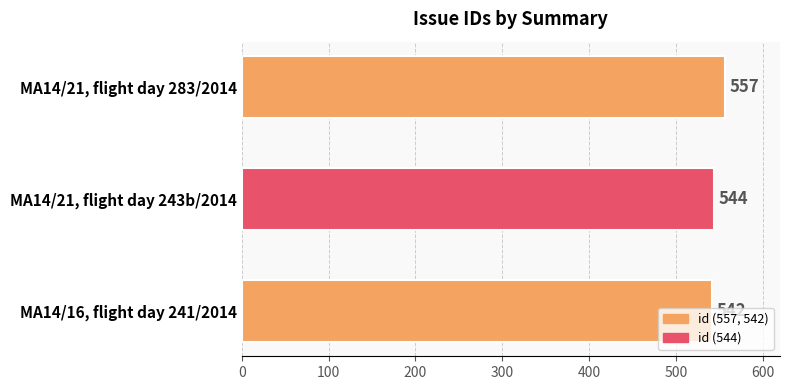

What is the ratio of the value at MA14/21, flight day 243b/2014 to the value at MA14/16, flight day 241/2014?

1.0